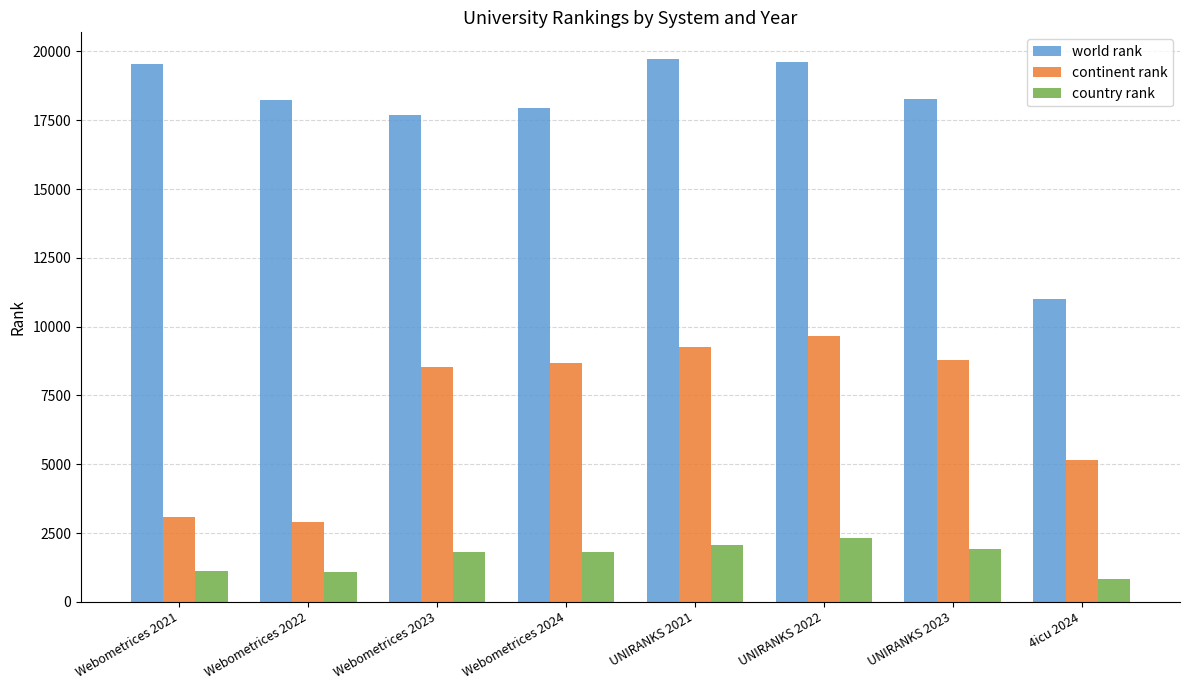

Is the value of continent rank at Webometrices 2021 greater than the value of country rank at Webometrices 2022?

Yes